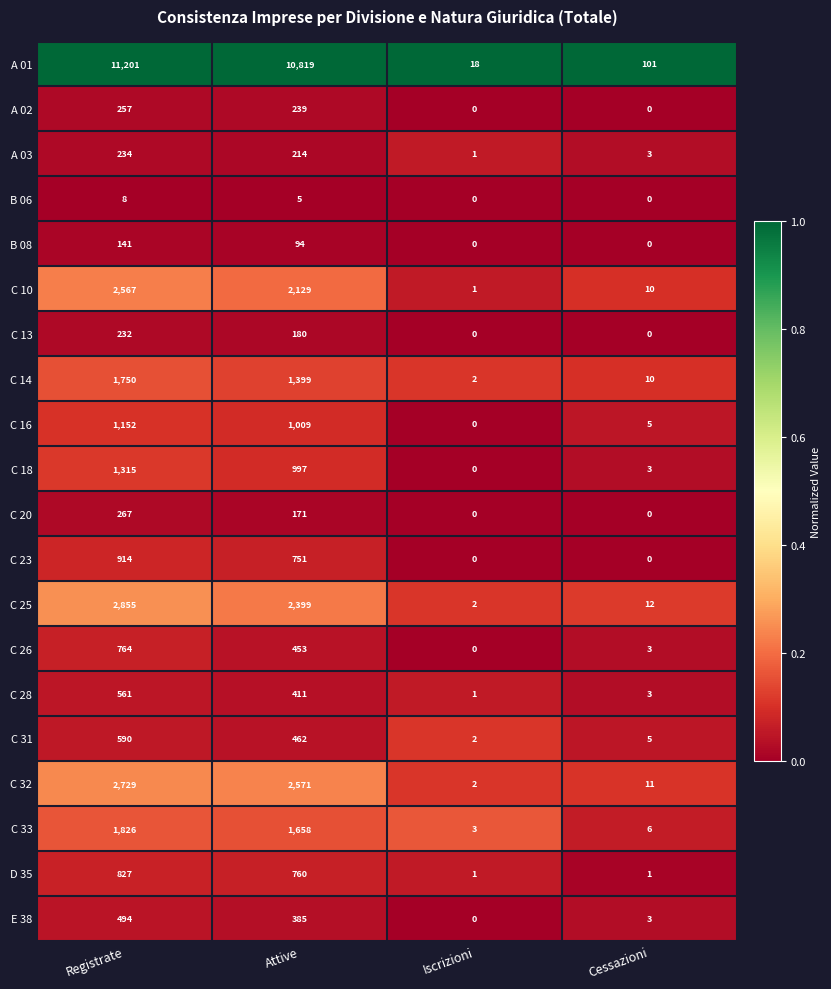

Read the C 23 value at Attive.

751